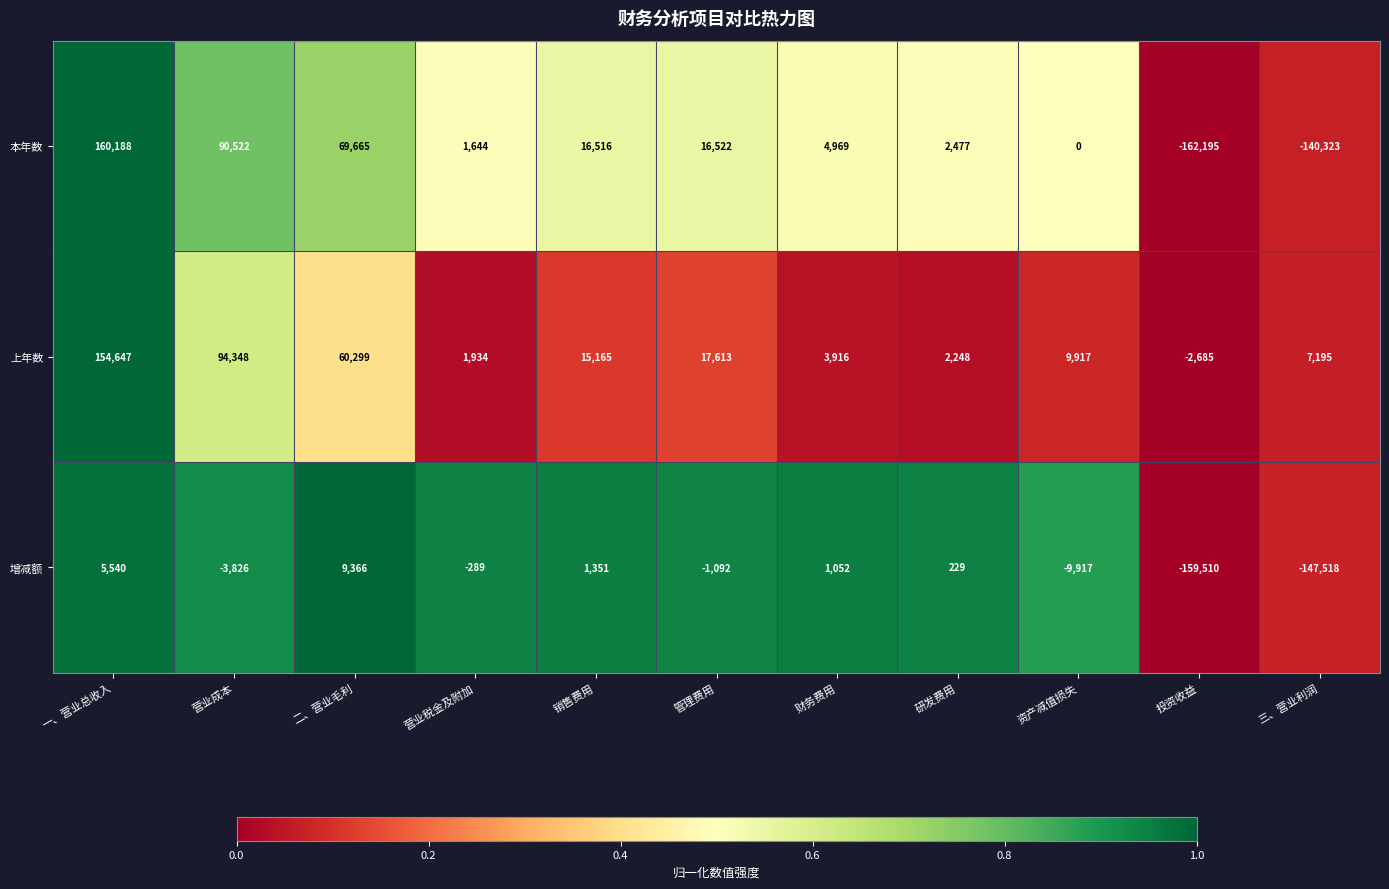

List the labels in order of 增减额 value, smallest first.

投资收益, 三、营业利润, 资产减值损失, 营业成本, 管理费用, 营业税金及附加, 研发费用, 财务费用, 销售费用, 一、营业总收入, 二、营业毛利